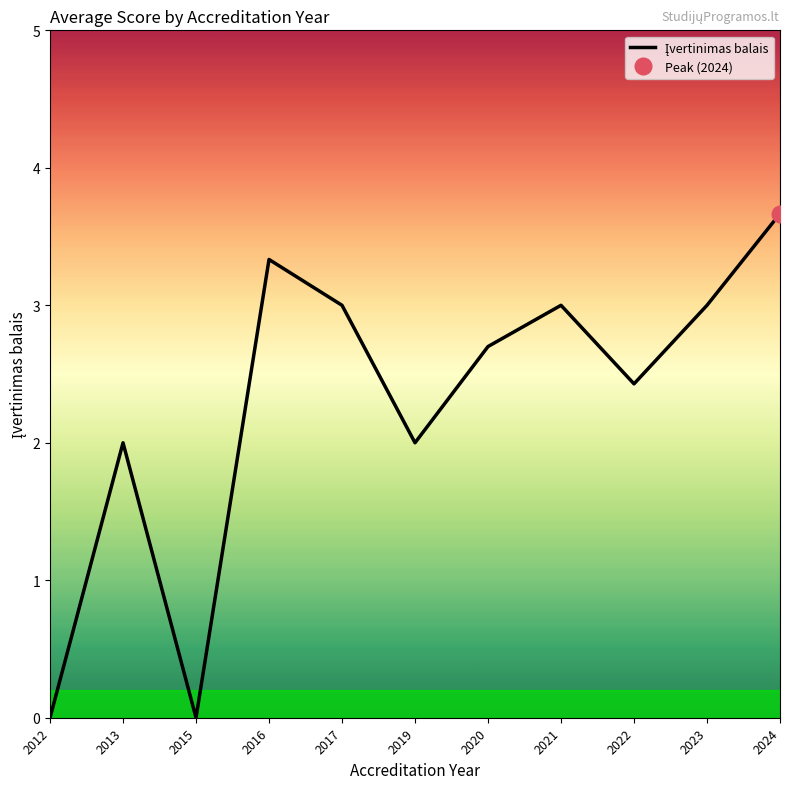

True or false: the data shows 0.0 at 2015.

True